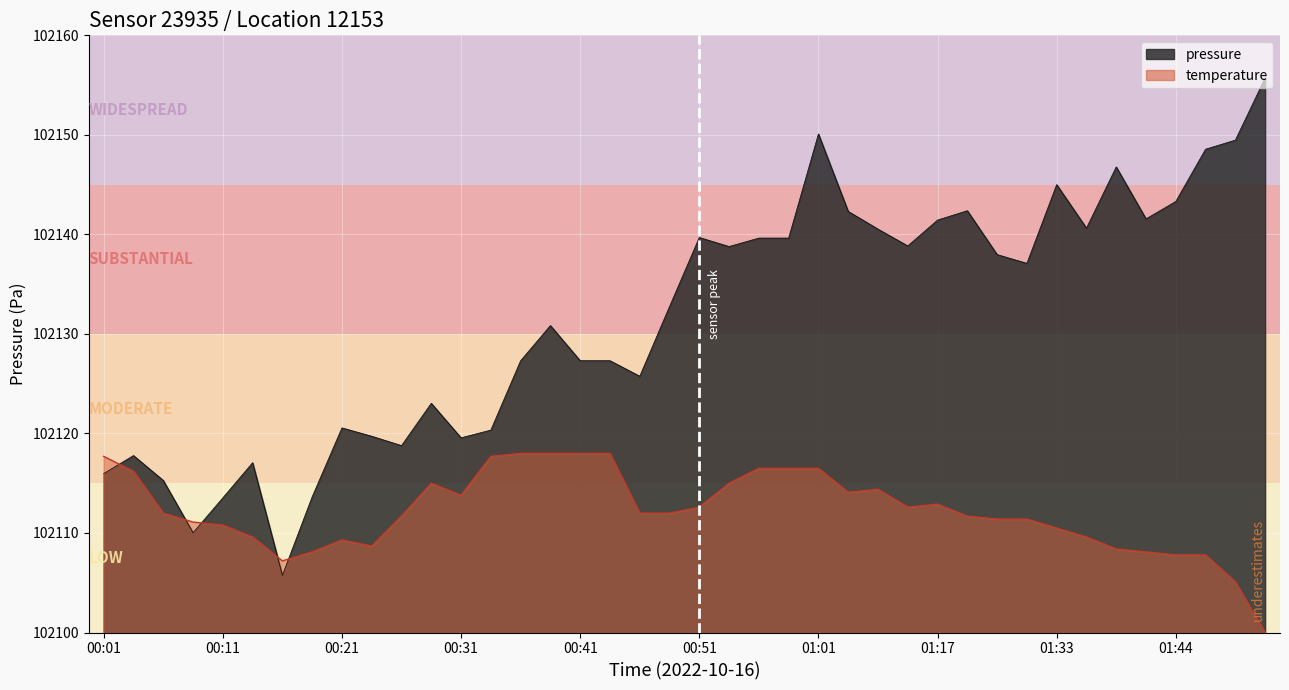

What is the maximum value for temperature?

102118.0